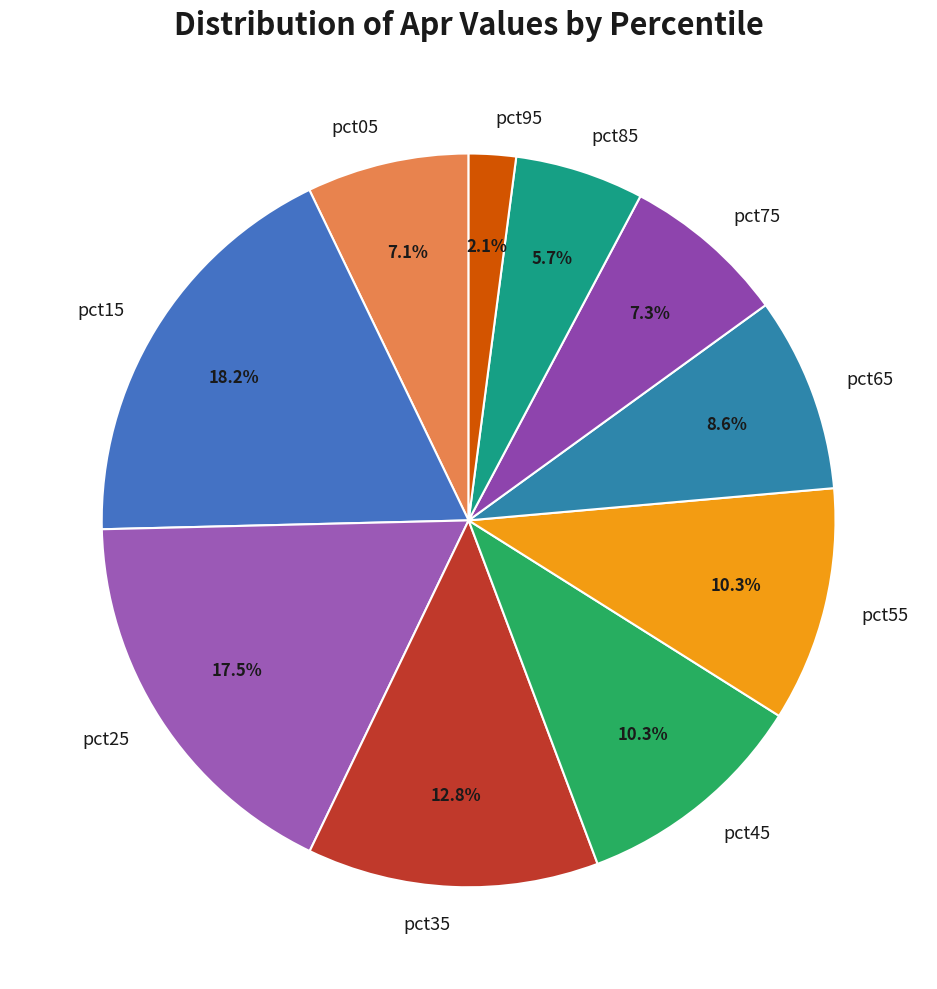

To the nearest percent, what is the difference between the pct25 and pct45 slice percentages?

7%